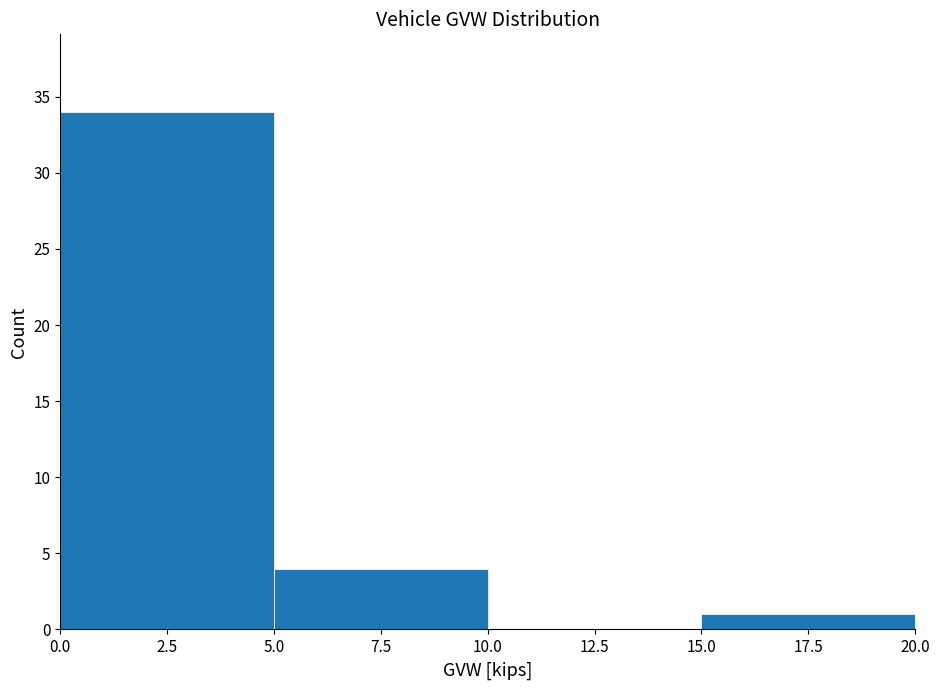

Over which range of the x-axis is the bar tallest?

0.0 to 5.0